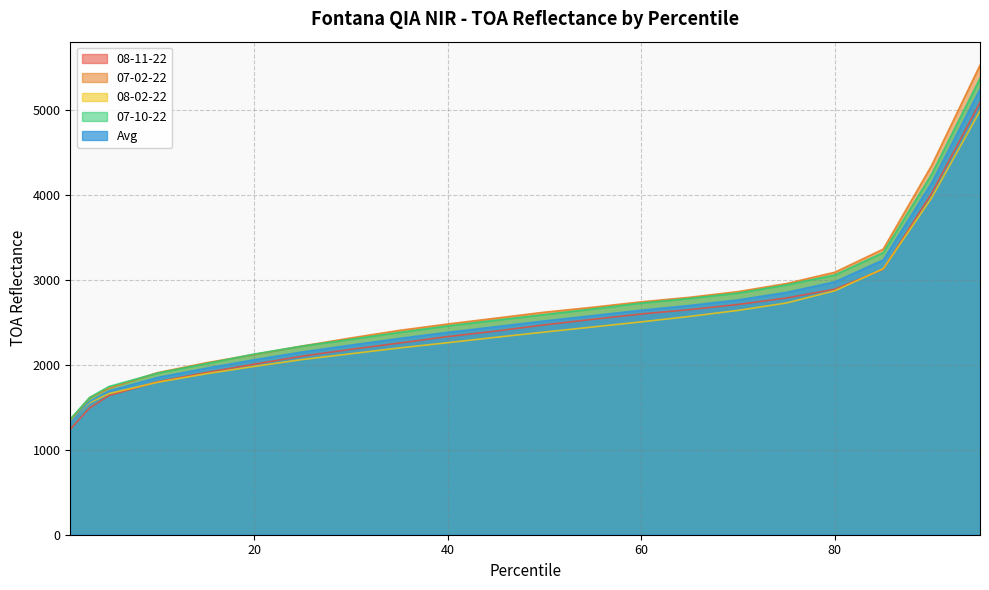

What is the difference between the highest and lowest values at 1?

119.0